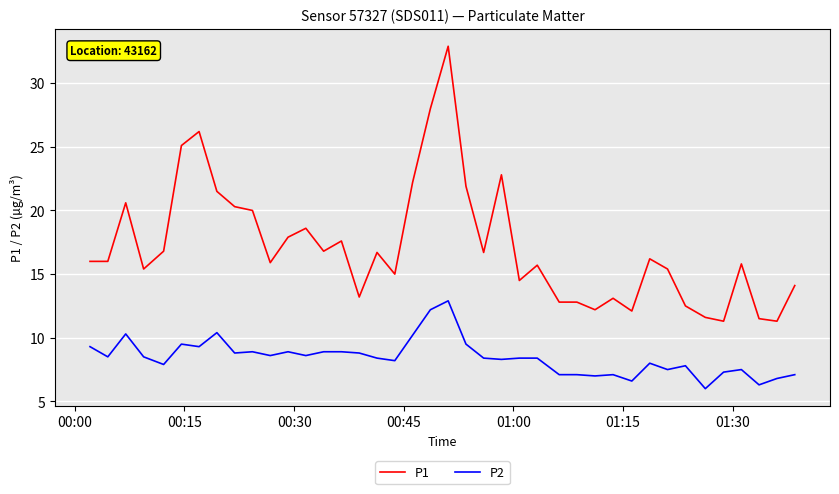

Rank the series by their average value, from highest to lowest.

P1, P2